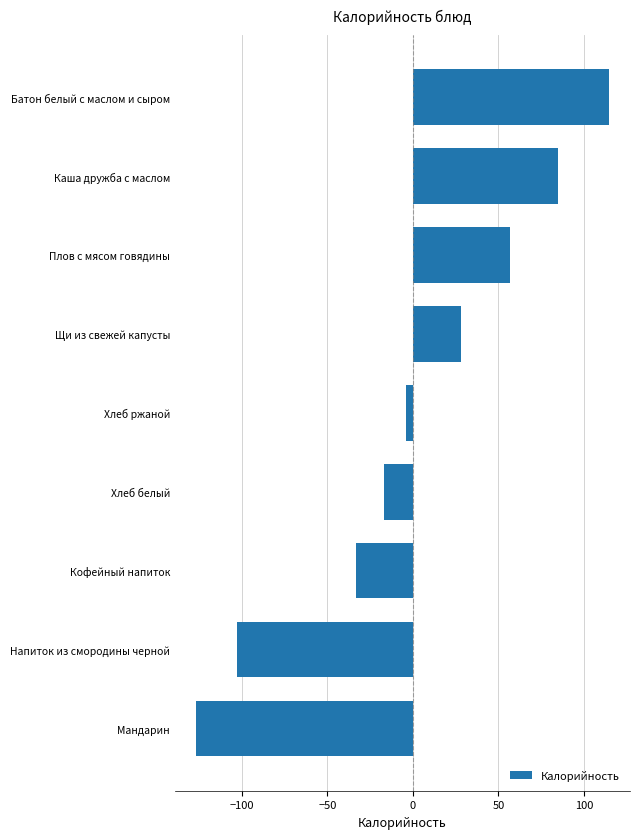

Read the value at Батон белый с маслом и сыром.

114.9